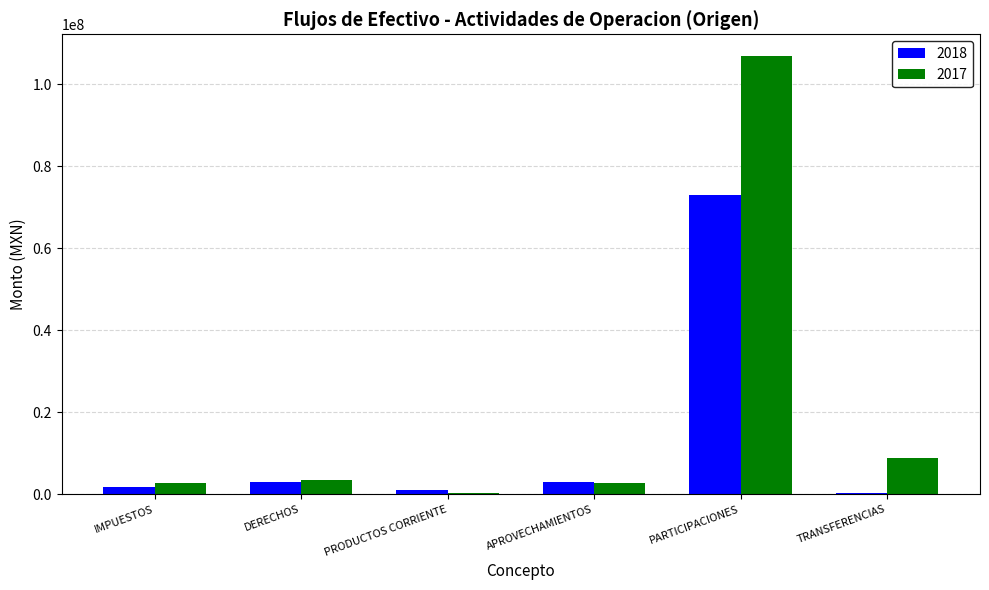

What is the total value across all series at APROVECHAMIENTOS?

5705351.8